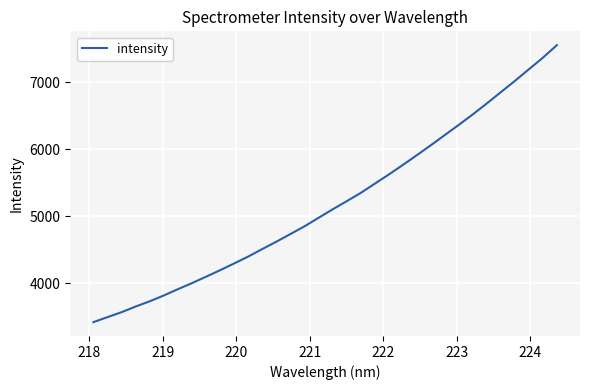

How many lines are shown in the chart?

1